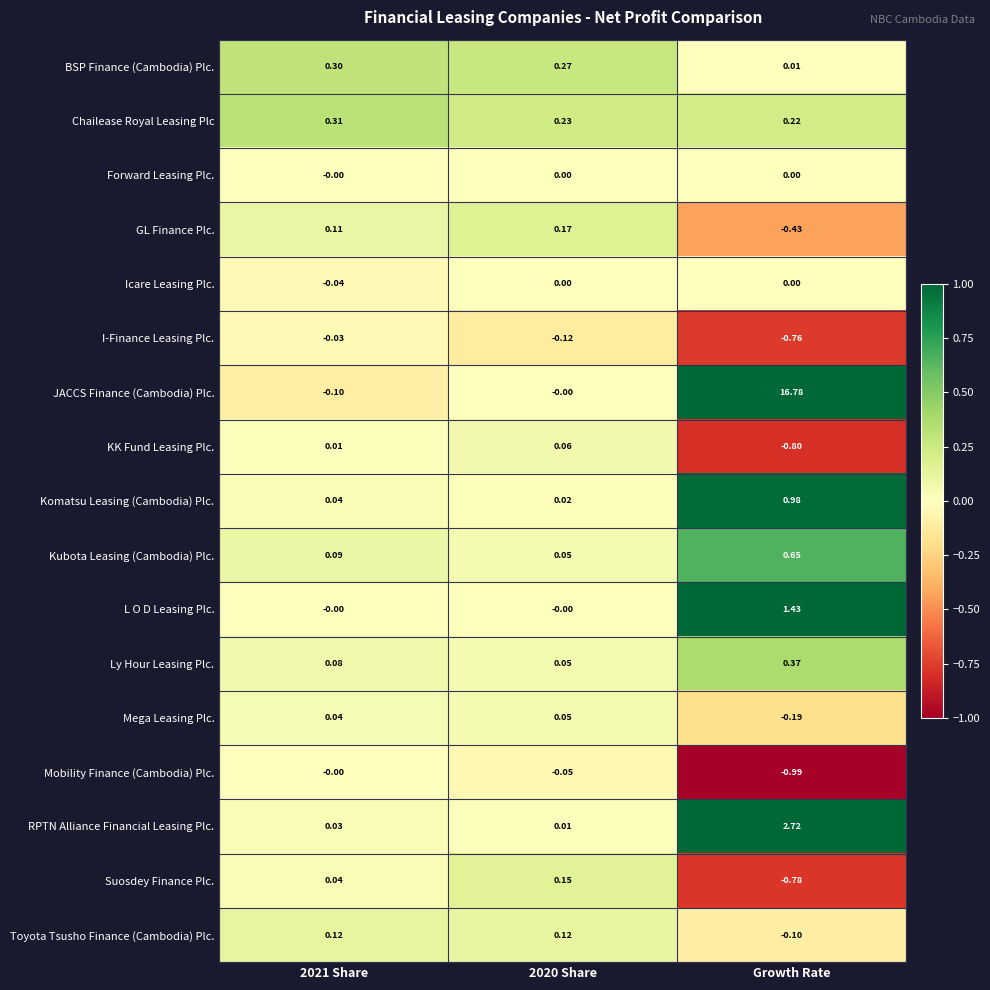

Which series has the largest total across all categories?

JACCS Finance (Cambodia) Plc.